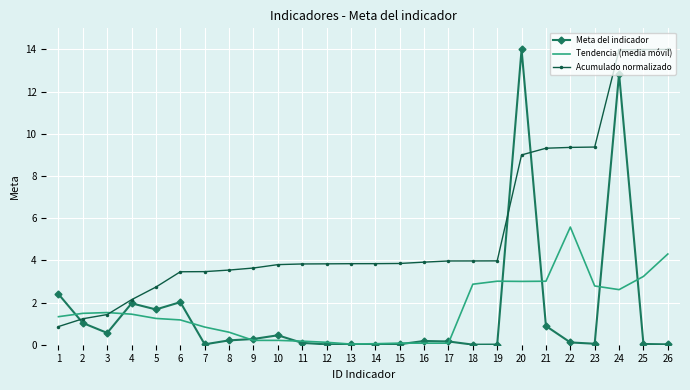

What is the maximum value for Acumulado normalizado?

14.0